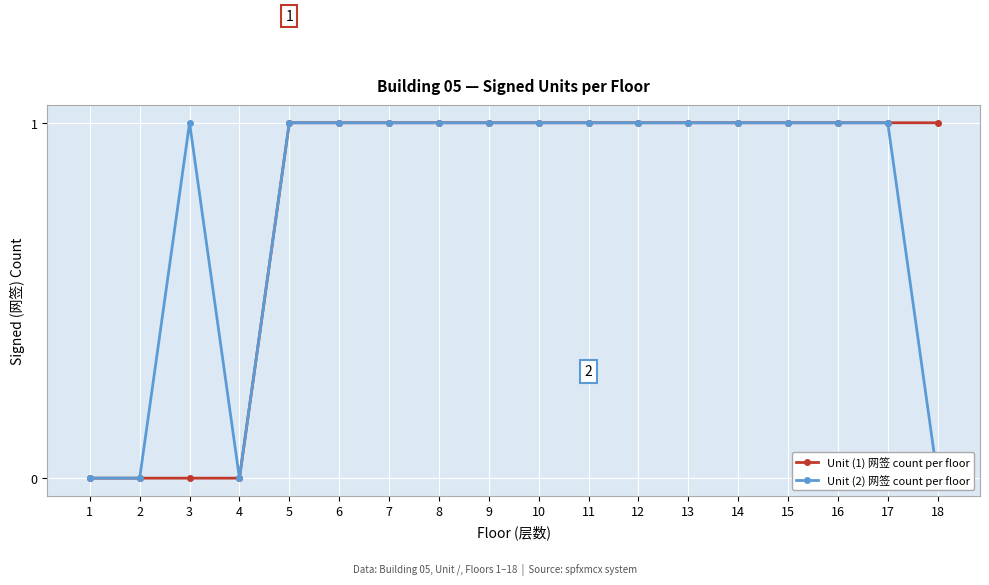

True or false: Unit (1) 网签 count per floor and Unit (2) 网签 count per floor cross at least once.

False